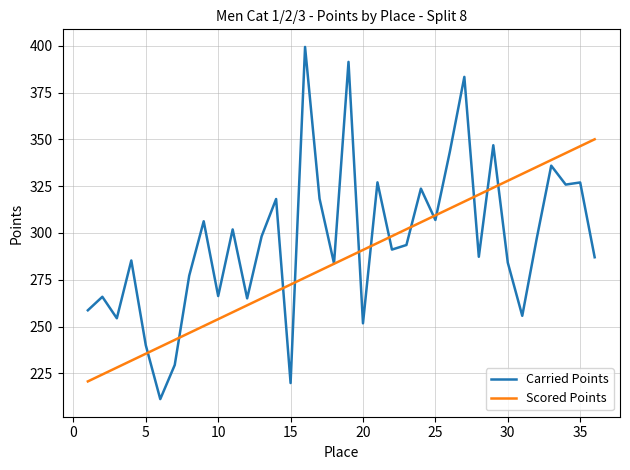

Does the chart display data point markers on the line(s)?

No